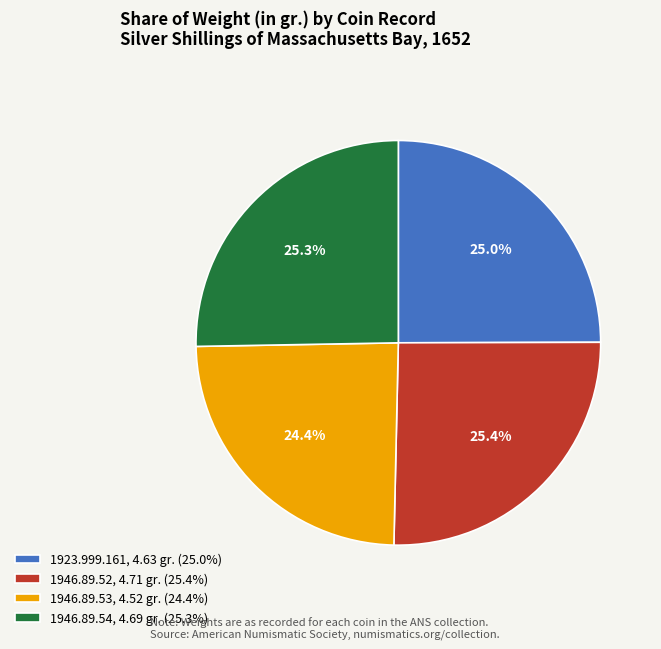

Which slice is the smallest?

1946.89.53